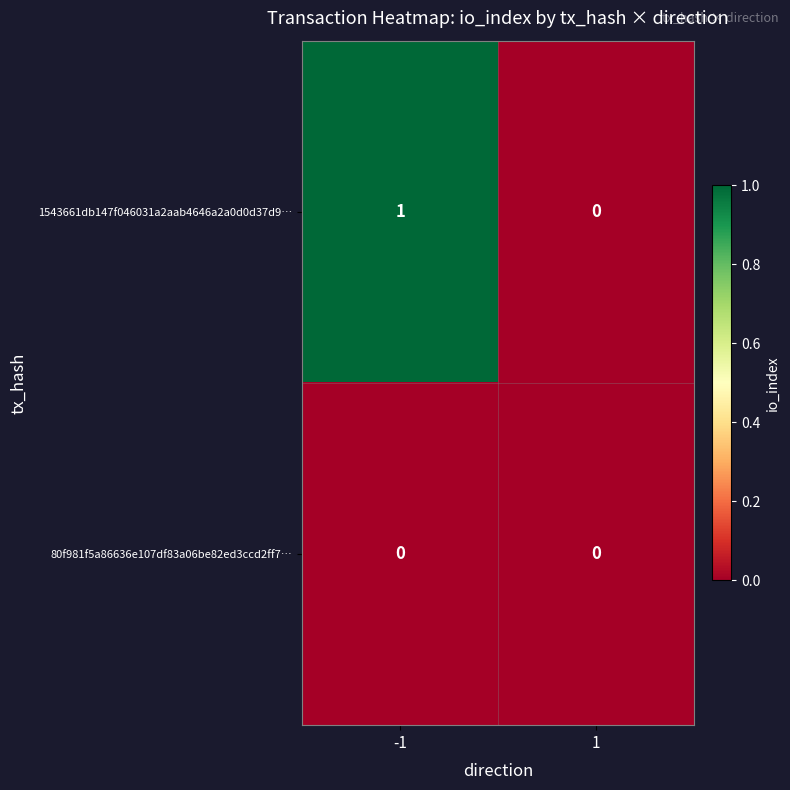

Which series has the largest total across all categories?

1543661db147f046031a2aab4646a2a0d0d37d9…